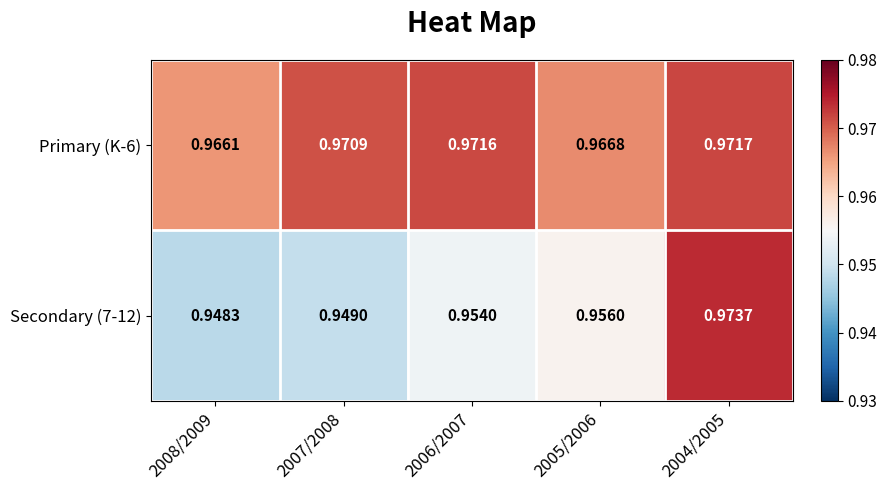

Is the value of Primary (K-6) at 2005/2006 greater than the value of Secondary (7-12) at 2007/2008?

Yes